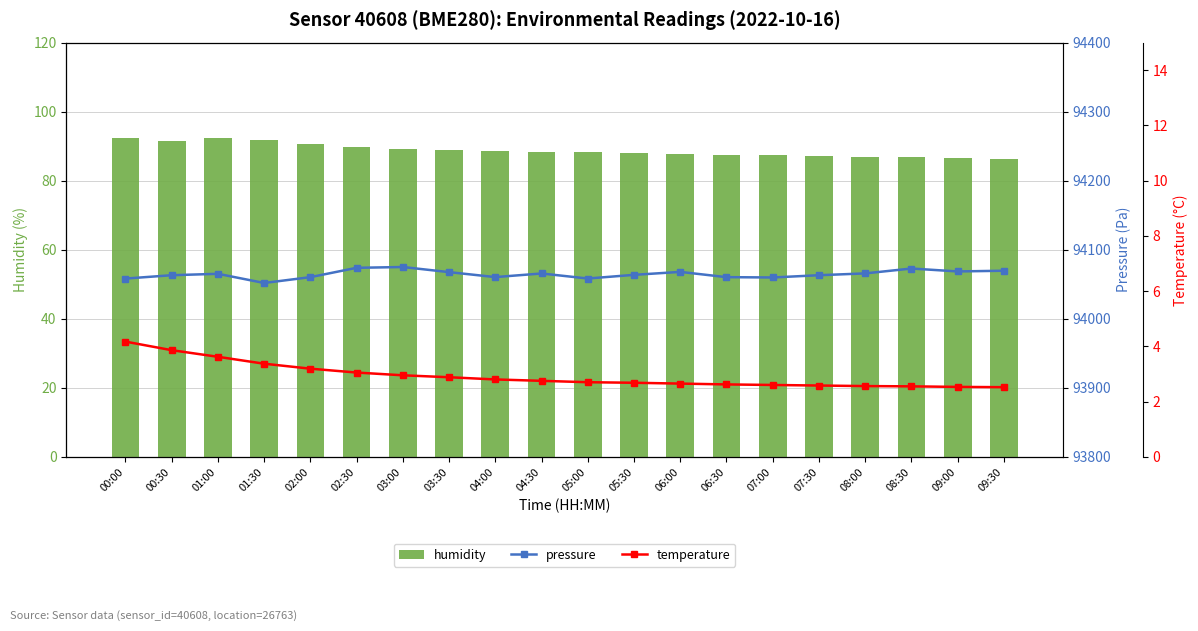

The humidity series shows 146.1 at 08:30. True or false?

False